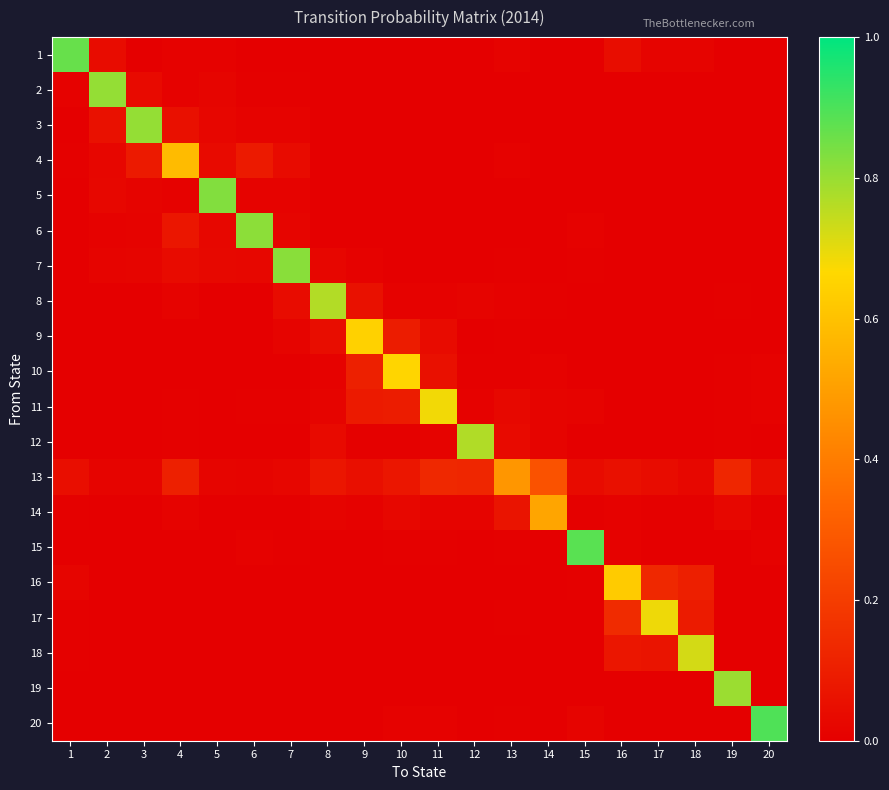

Between 3 and 1, which is larger?

1